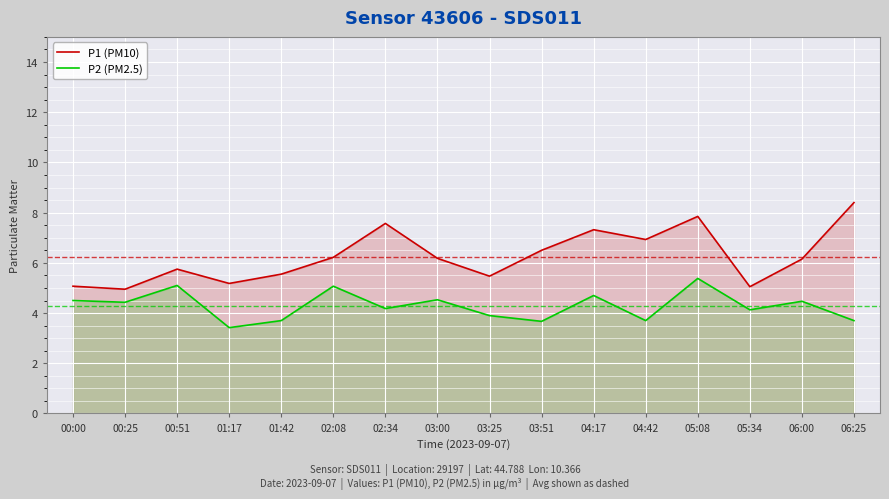

What is the label of the 4th point from the left?

01:17